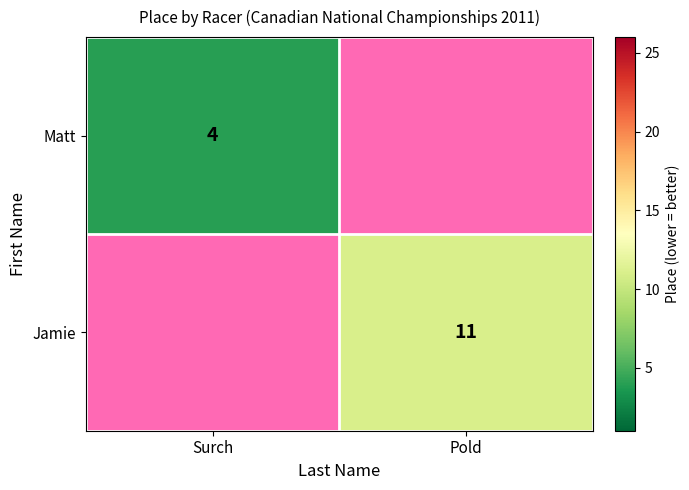

At how many categories does at least one series exceed 9?

1